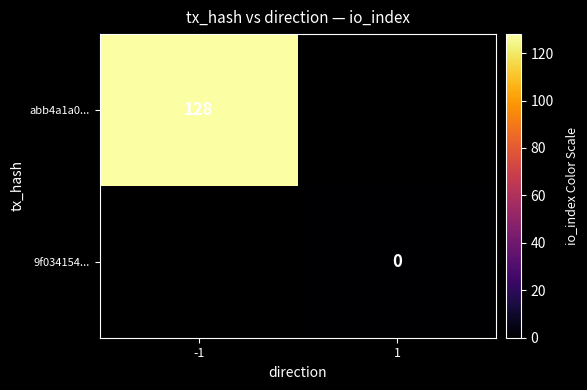

How many distinct data groups are displayed?

2